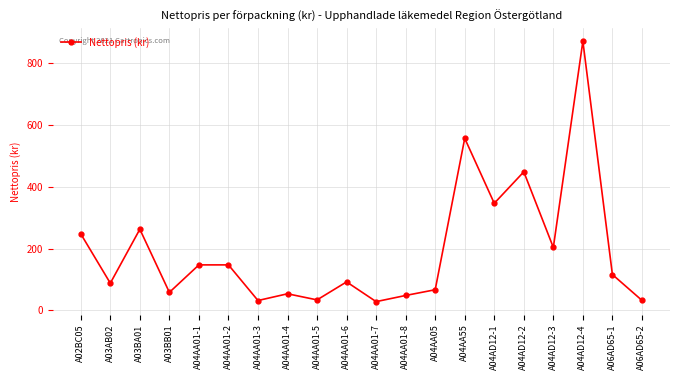

True or false: there are more than 1 points higher than both neighbors.

True